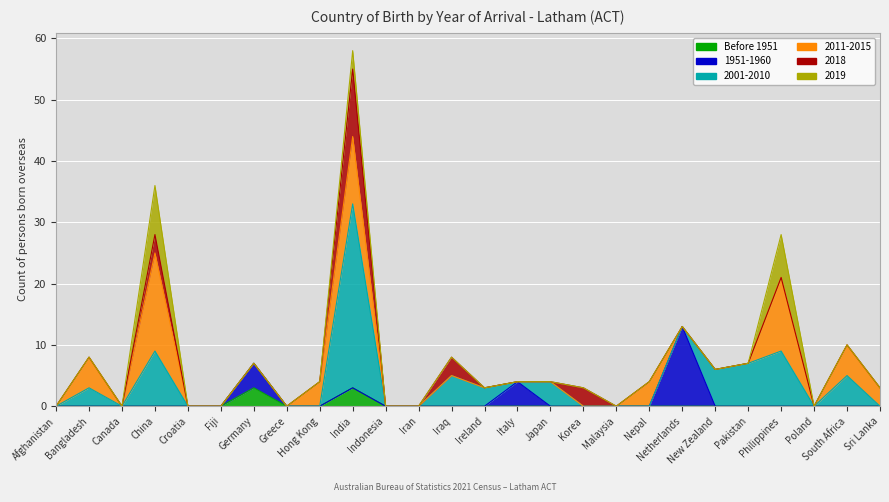

How many values in the 2018 series exceed 0?

4